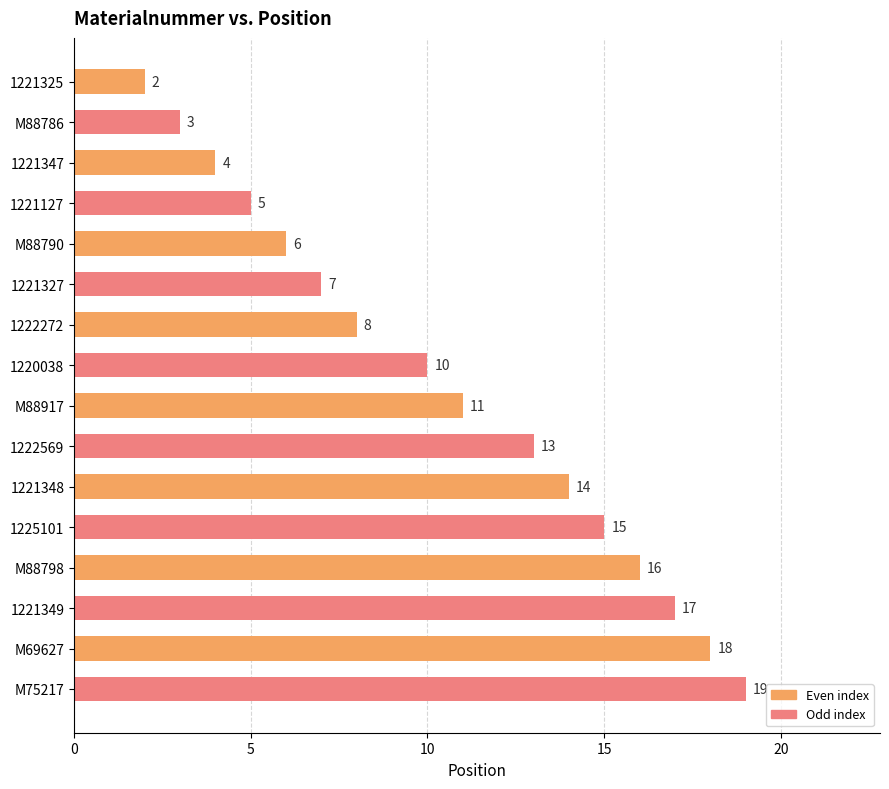

How many series are shown in this chart?

1